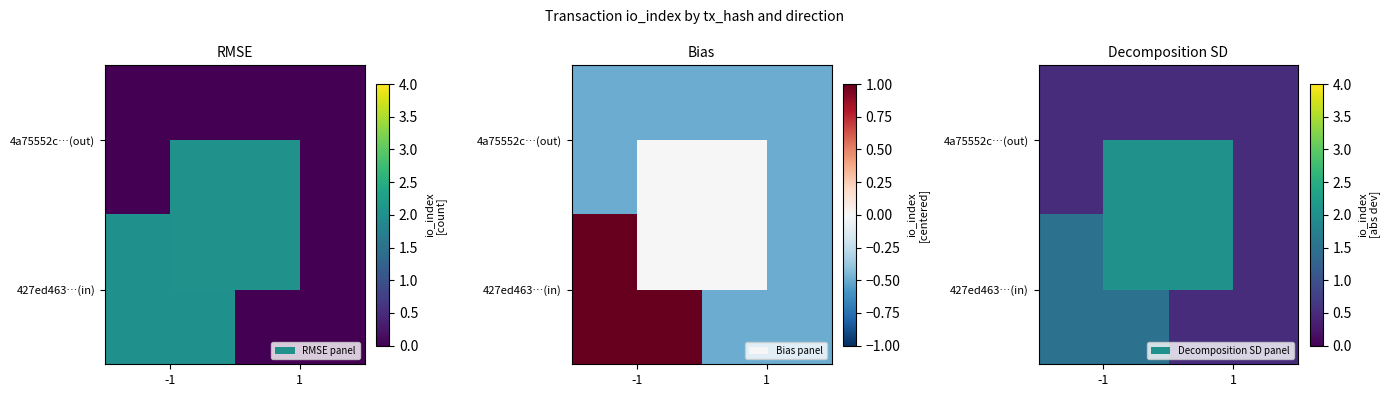

Rank the series by their maximum value, from lowest to highest.

4a75552c…(out), 427ed463…(in)